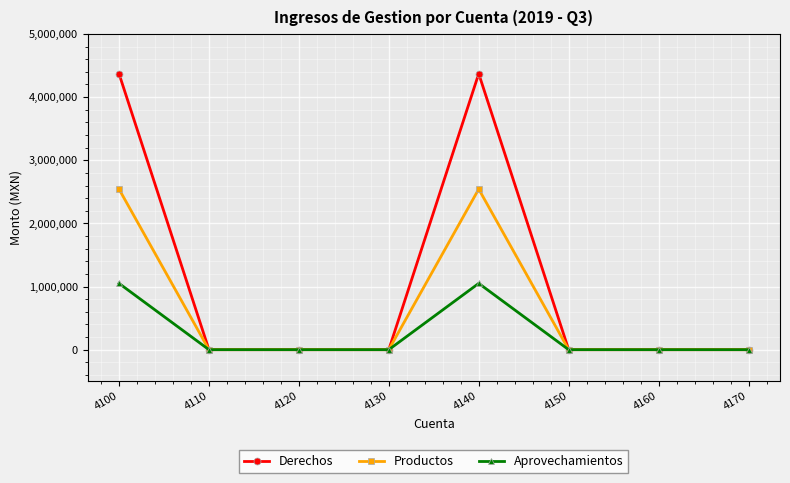

What is the difference between the highest and lowest values at 4100?

3321043.4